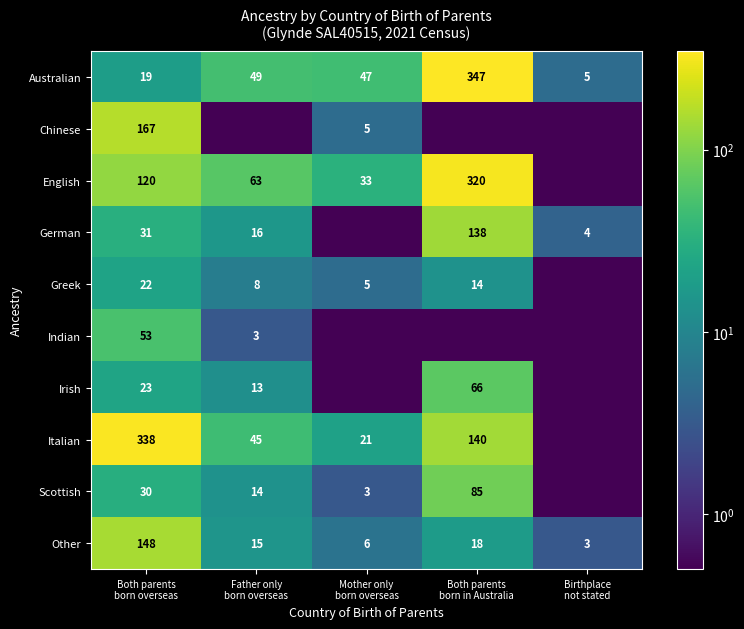

Which series has the largest total across all categories?

Italian